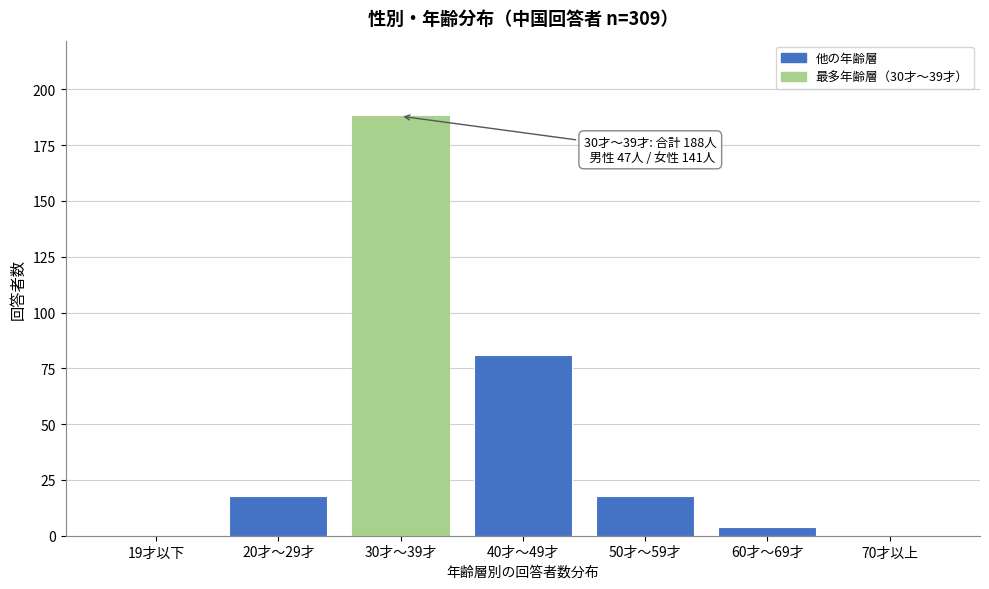

Reading right to left, transcribe all the data shown in this chart.

70才以上=0	60才～69才=4	50才～59才=18	40才～49才=81	30才～39才=188	20才～29才=18	19才以下=0